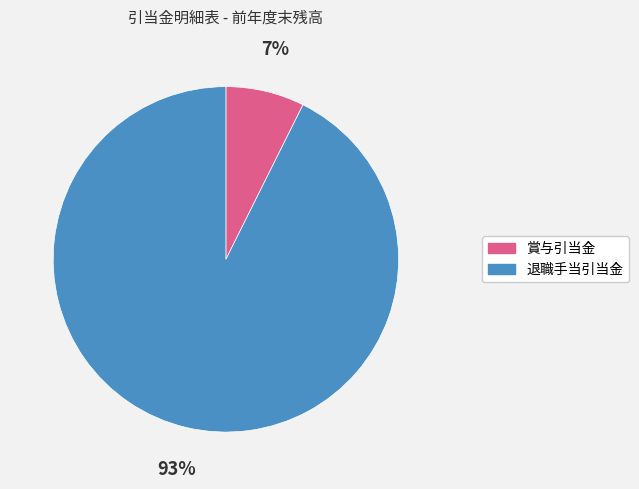

Do 賞与引当金 and 退職手当引当金 together represent more than half of the pie?

Yes